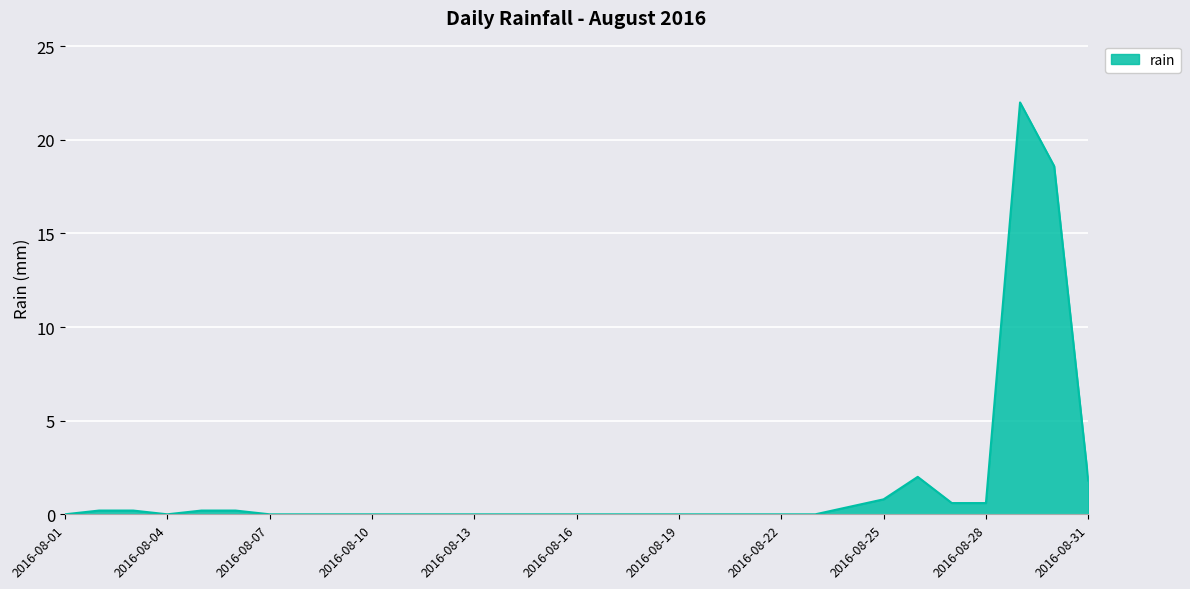

What is the maximum value shown in the chart?

22.0